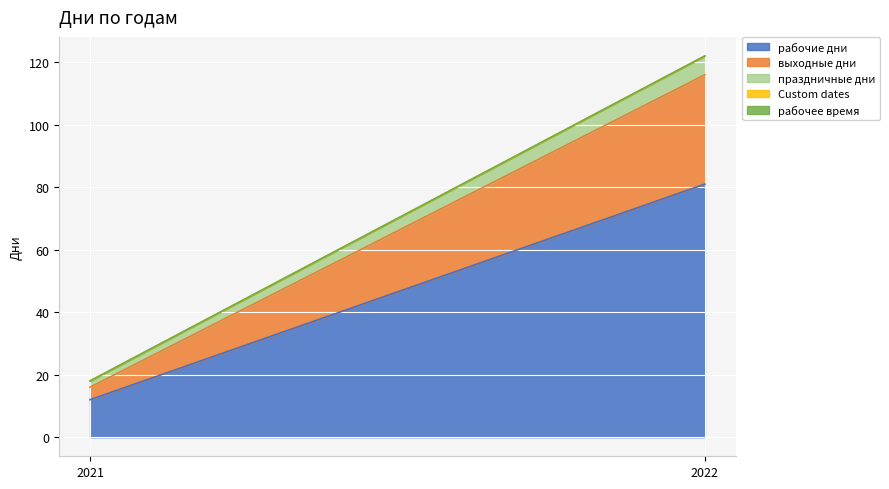

Between 2021 and 2022, which series saw the biggest shift?

рабочие дни